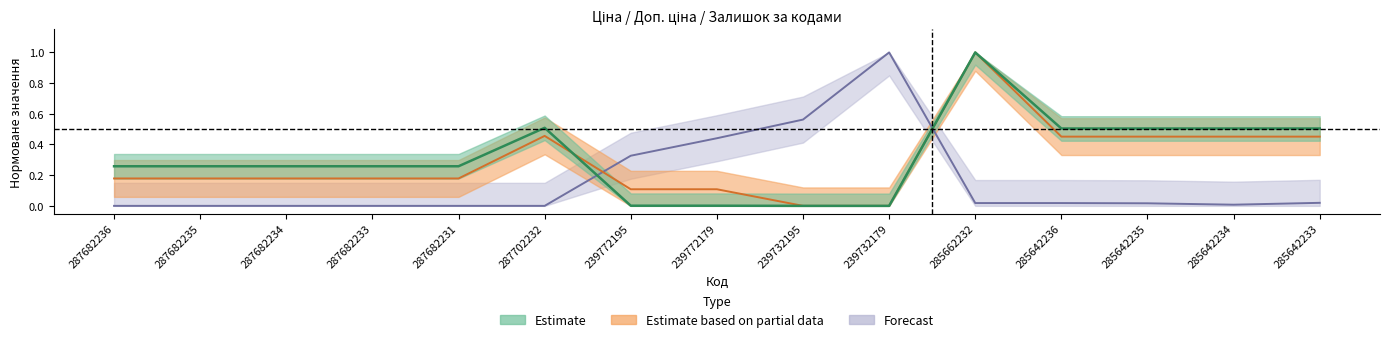

Between 285662232 and 239772195, which is larger?

285662232